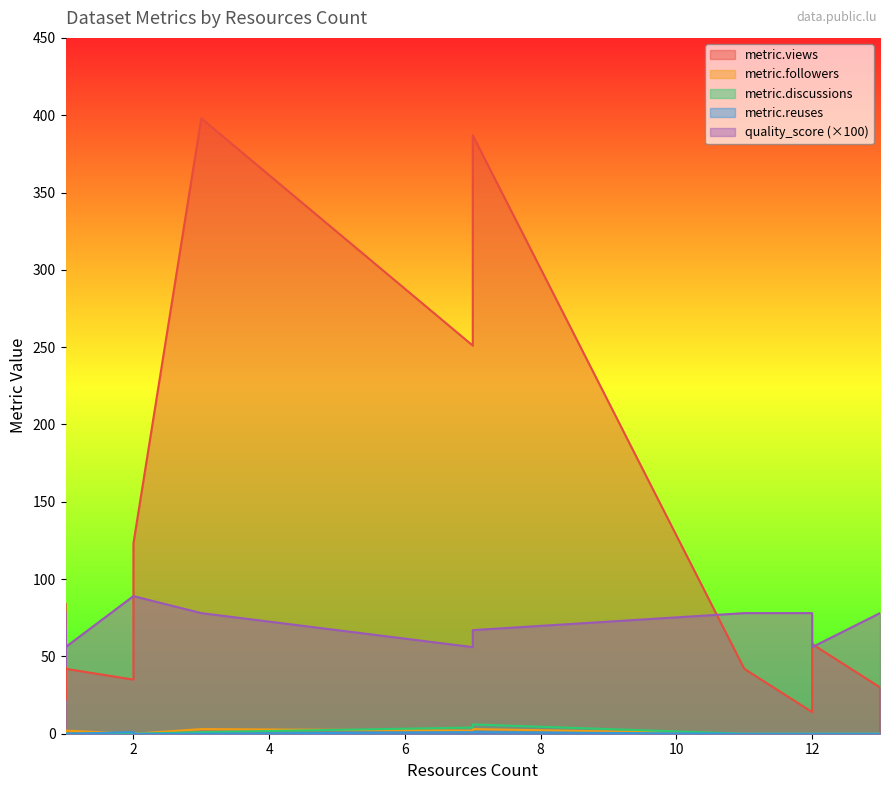

Reading left to right, list all the values displayed in this chart.

metric.views: 84.0	74.0	31.0	40.0	387.0	35.0	123.0	398.0	251.0	30.0	2.0	42.0	21.0	20.0	14.0	59.0	58.0	42.0	58.0	22.0
metric.reuses: 0.0	0.0	0.0	0.0	1.0	1.0	0.0	0.0	1.0	0.0	0.0	0.0	0.0	0.0	0.0	0.0	0.0	0.0	0.0	0.0
metric.discussions: 0.0	0.0	0.0	0.0	6.0	0.0	0.0	1.0	4.0	0.0	0.0	0.0	0.0	0.0	0.0	0.0	0.0	0.0	0.0	0.0
metric.followers: 0.0	0.0	0.0	0.0	3.0	0.0	0.0	3.0	2.0	0.0	0.0	0.0	0.0	0.0	0.0	0.0	0.0	2.0	2.0	0.0
quality_score: 0.8	0.8	0.4	0.4	0.7	0.9	0.9	0.8	0.6	0.8	0.8	0.8	0.8	0.8	0.8	0.8	0.6	0.6	0.4	0.7